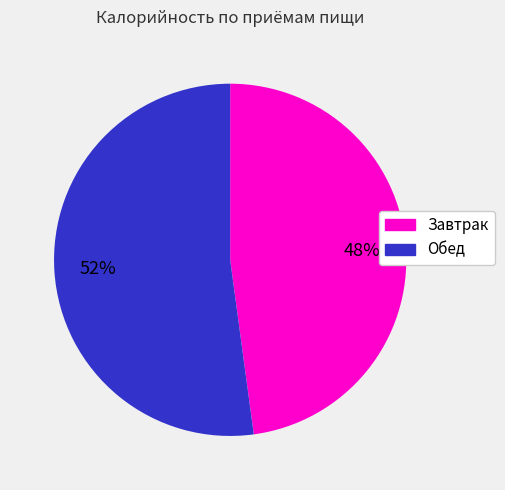

Which slice represents more than half of the pie?

Обед